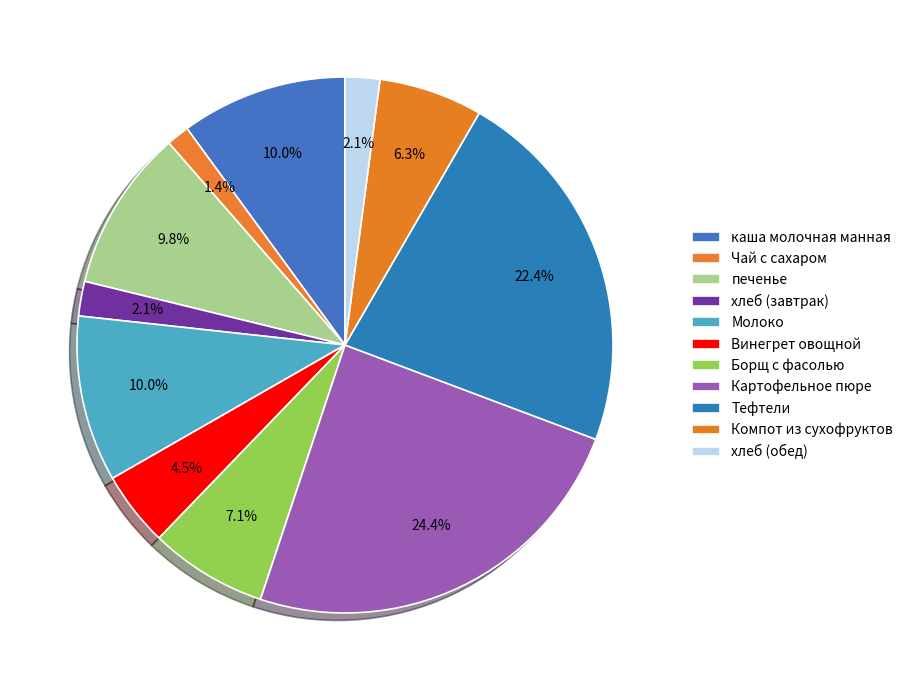

What percentage is the Чай с сахаром slice, to the nearest percent?

1%